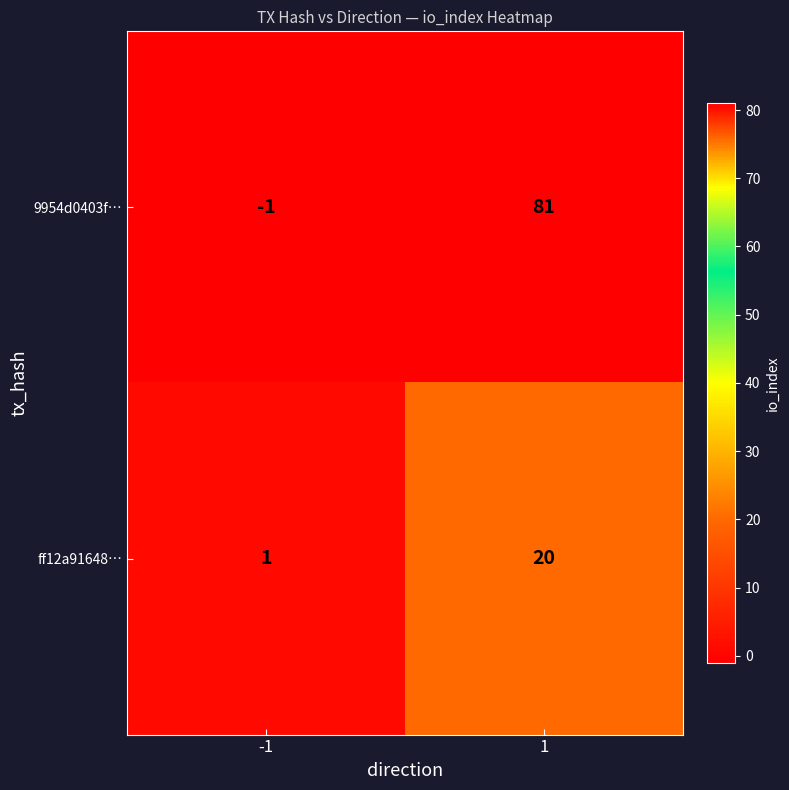

At 1, list the series in order from smallest to largest.

ff12a91648…, 9954d0403f…